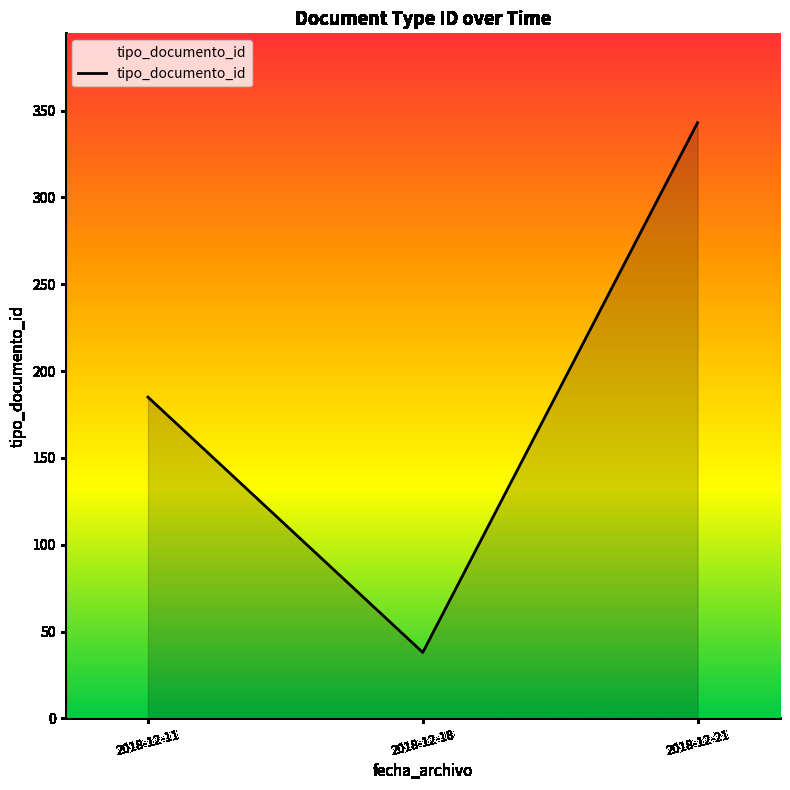

What is the minimum value shown in the chart?

38